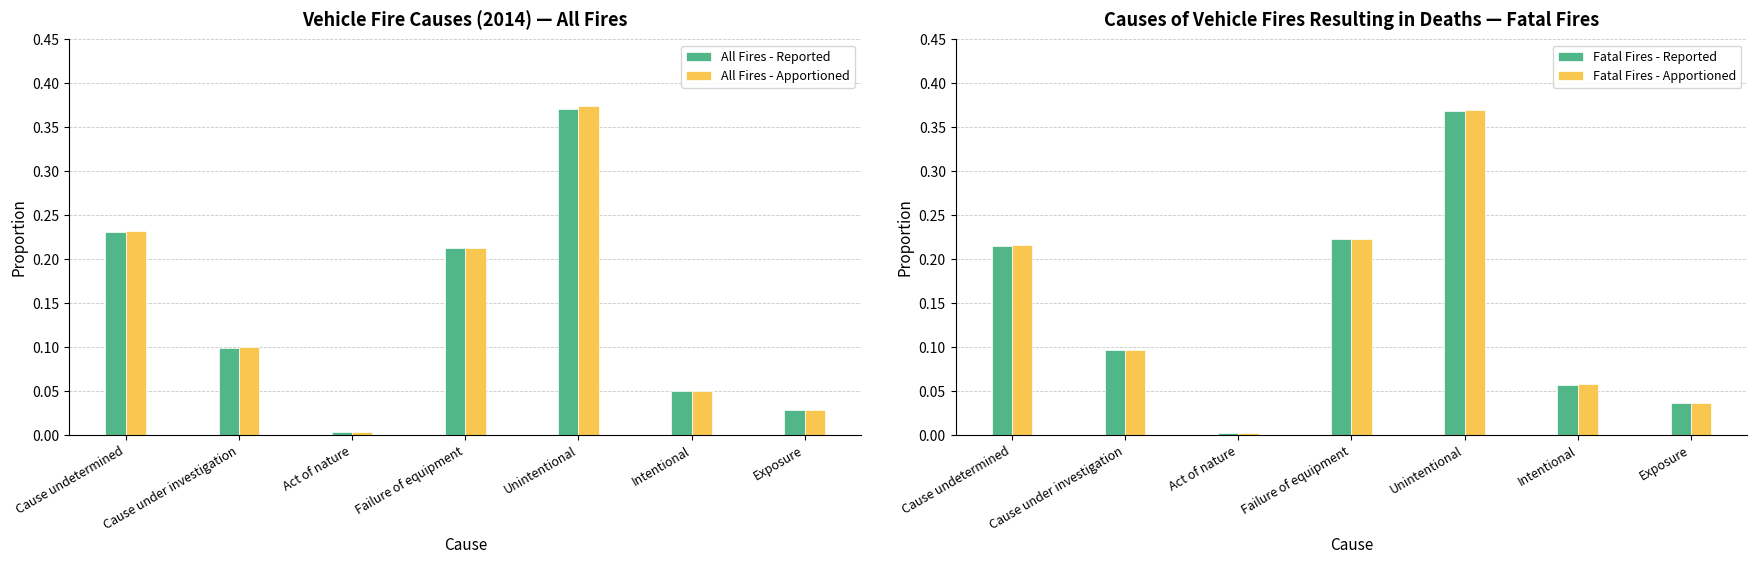

Does the chart contain stacked bars?

No